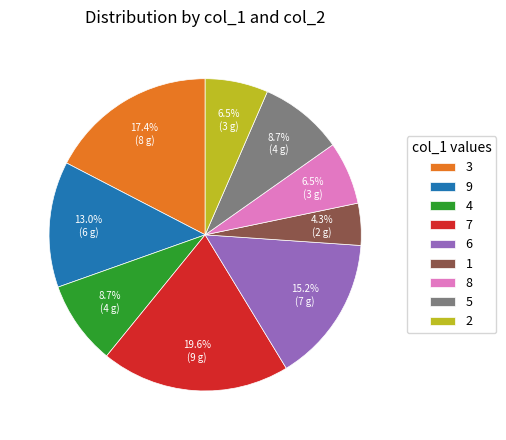

Does 8 represent more than half of the total?

No